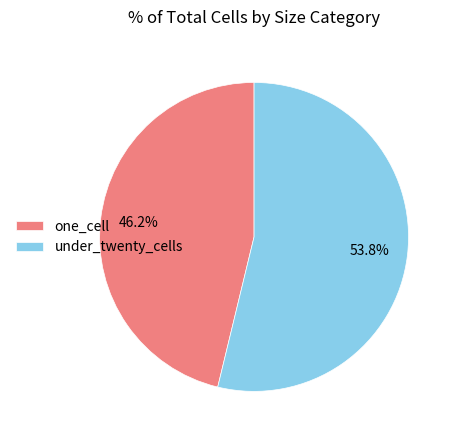

To the nearest percent, what is the difference between the largest and smallest slice percentages?

8%